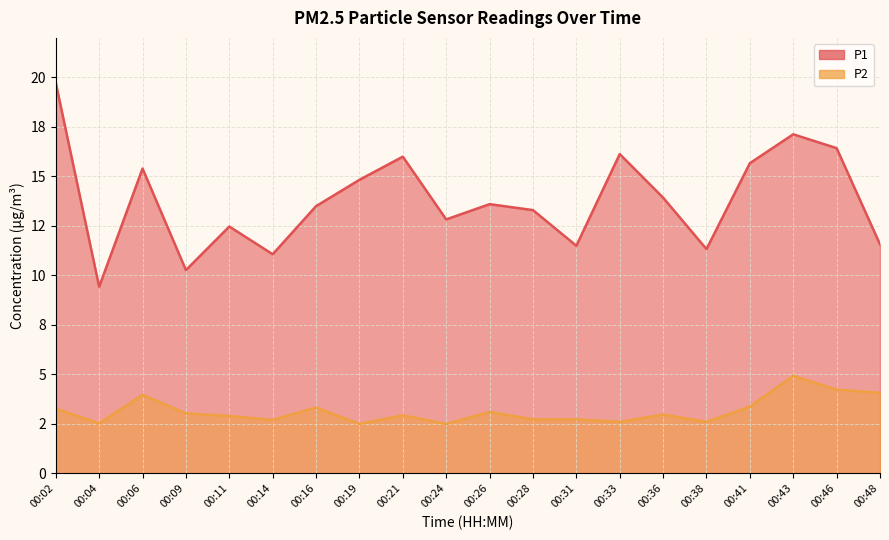

Reading right to left, what are all the values shown in this chart?

P1: 00:48=11.6	00:46=16.4	00:43=17.1	00:41=15.7	00:38=11.3	00:36=13.9	00:33=16.1	00:31=11.5	00:28=13.3	00:26=13.6	00:24=12.8	00:21=16.0	00:19=14.8	00:16=13.5	00:14=11.1	00:11=12.5	00:09=10.3	00:06=15.4	00:04=9.4	00:02=19.7
P2: 00:48=4.1	00:46=4.2	00:43=4.9	00:41=3.4	00:38=2.6	00:36=3.0	00:33=2.6	00:31=2.7	00:28=2.7	00:26=3.1	00:24=2.5	00:21=2.9	00:19=2.5	00:16=3.3	00:14=2.7	00:11=2.9	00:09=3.0	00:06=4.0	00:04=2.5	00:02=3.3